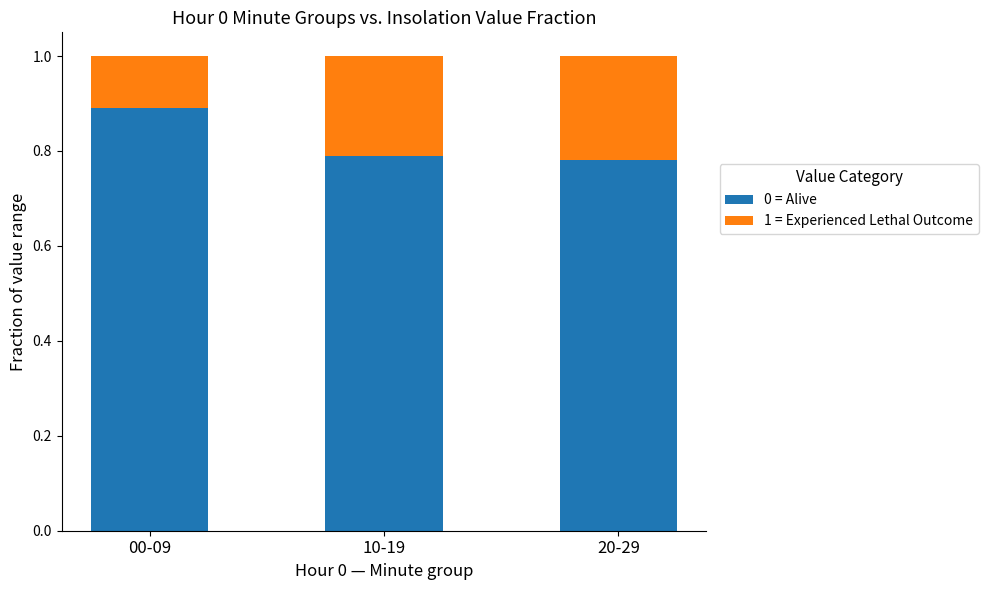

What is the total value across all series at 20-29?

1.0